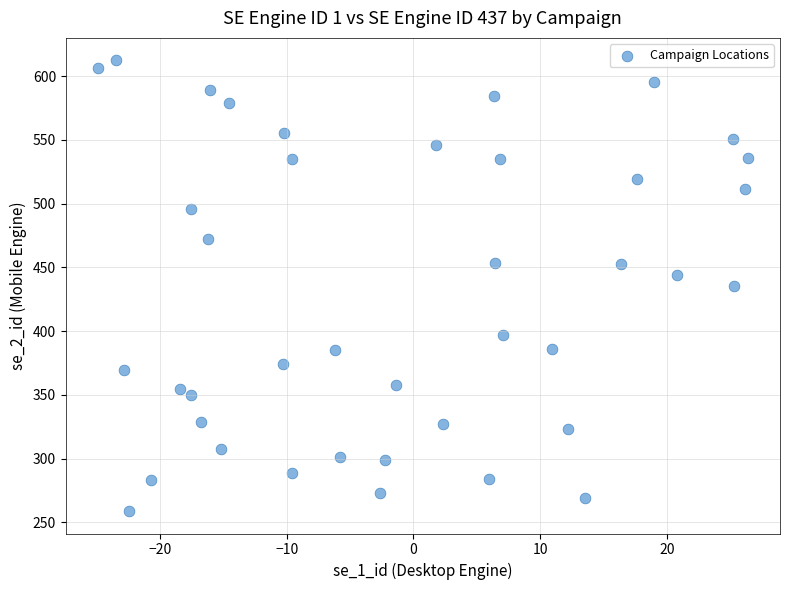

What is the range of X values (max minus min)?

51.3